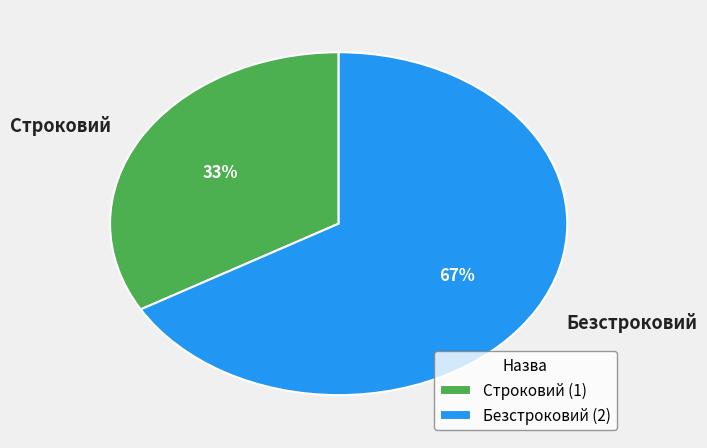

Do Безстроковий and Строковий together represent more than half of the pie?

Yes